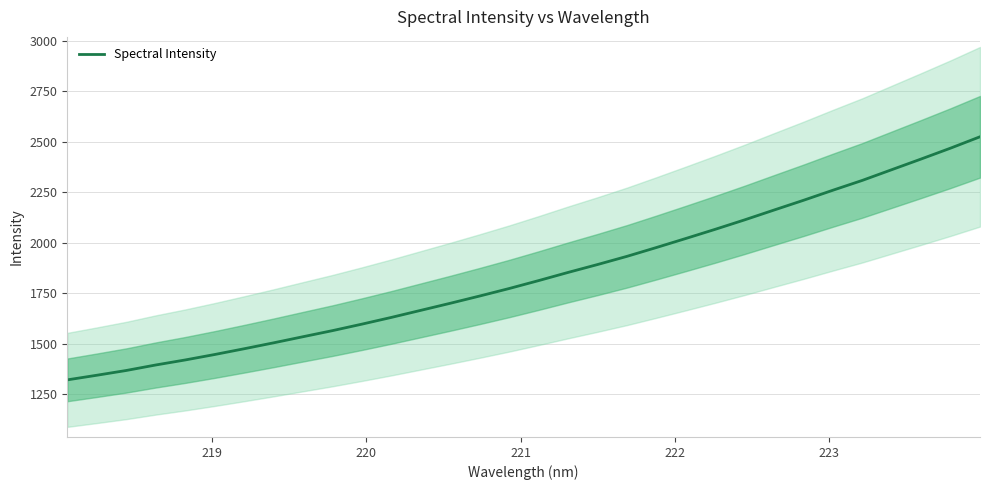

What is the maximum value for Spectral Intensity?

2525.6